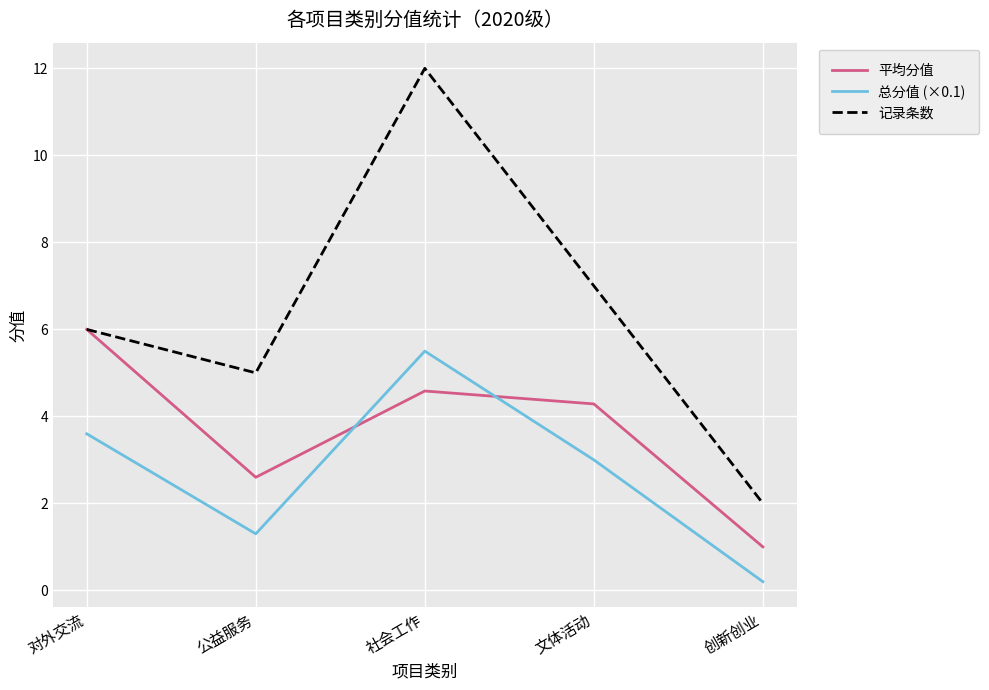

True or false: 总分值 (×0.1) and 记录条数 intersect in this chart.

False